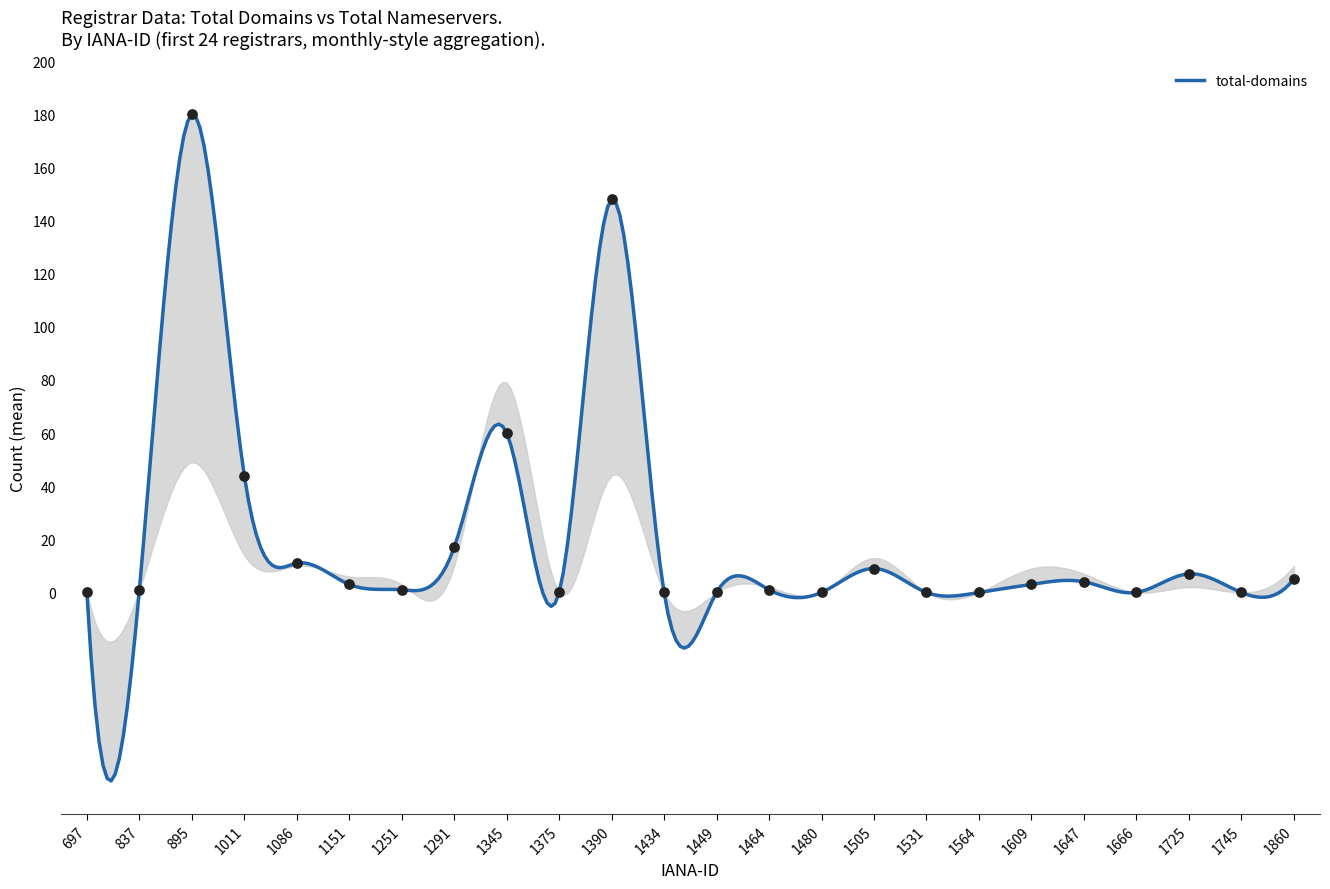

Approximately how many times larger is the value at 1609 compared to 1011?

0.1